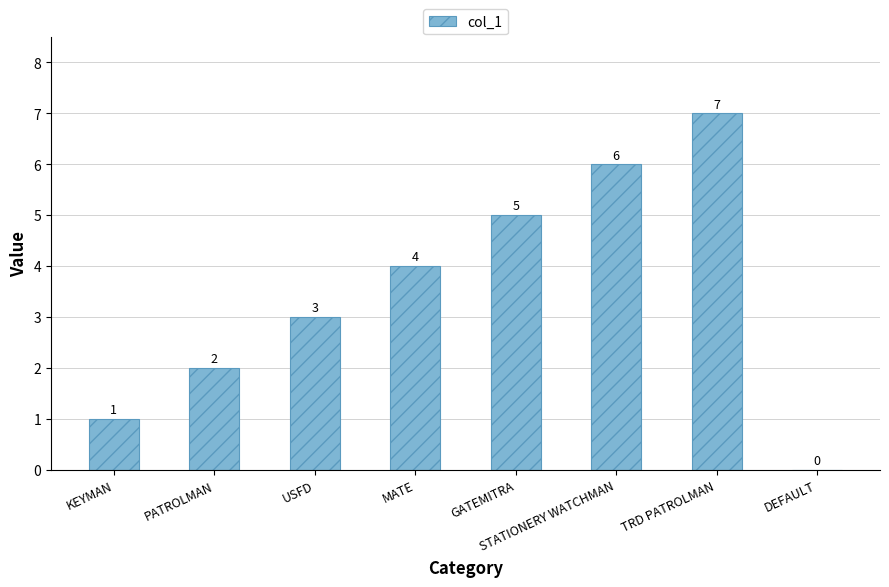

How many values are between 2 and 6?

5